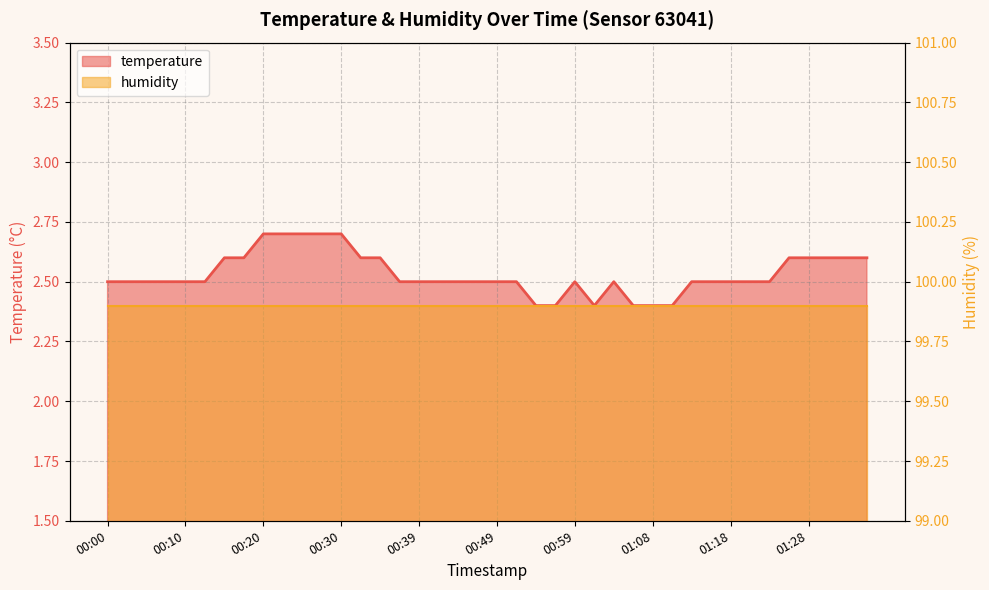

What position from the left is 00:08?

4